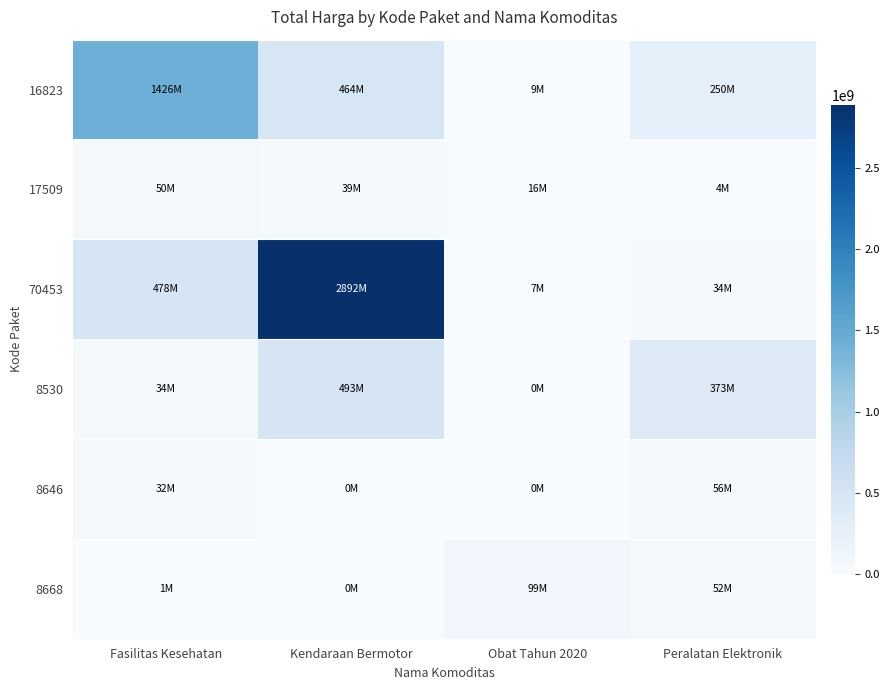

Which series has the widest spread of values?

70453